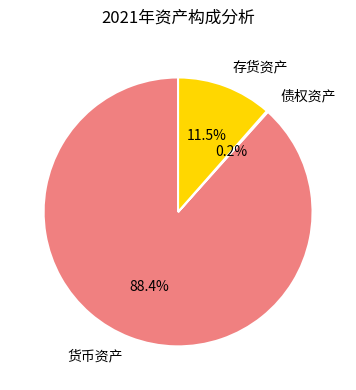

Combined, do 存货资产 and 货币资产 account for over 50%?

Yes